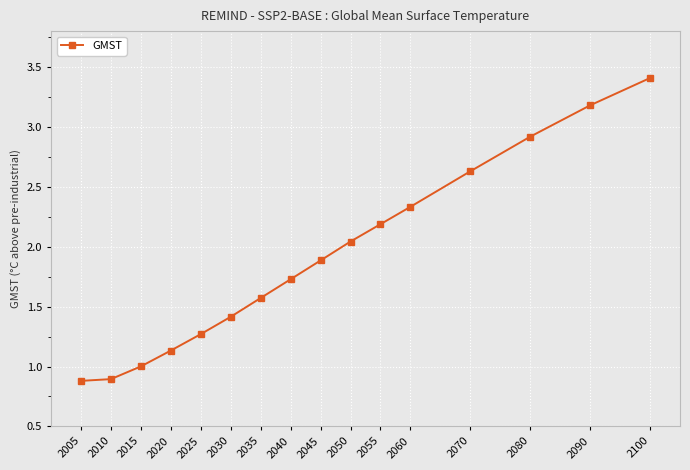

What is the value of the 6th point from the left?

1.4